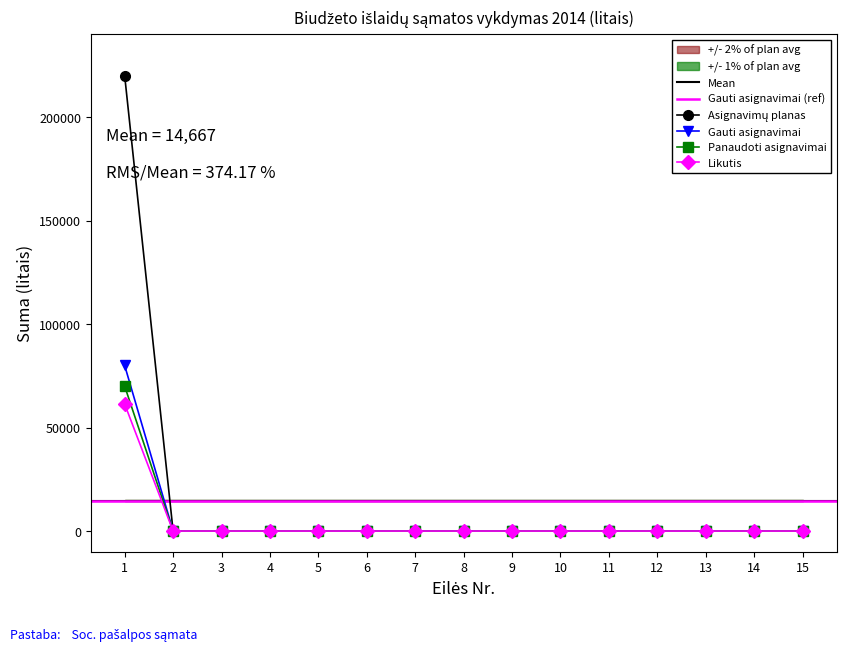

True or false: Panaudoti asignavimai has a value of 70000 at 1.

True